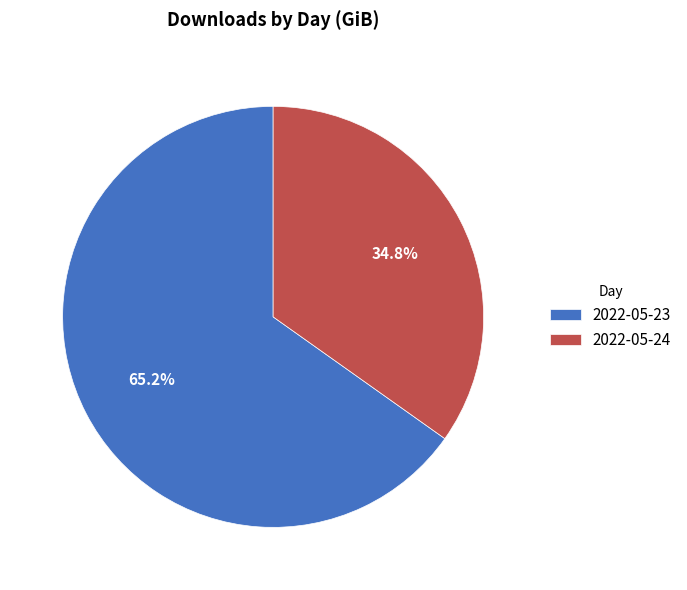

What is the largest slice in the pie chart?

2022-05-23